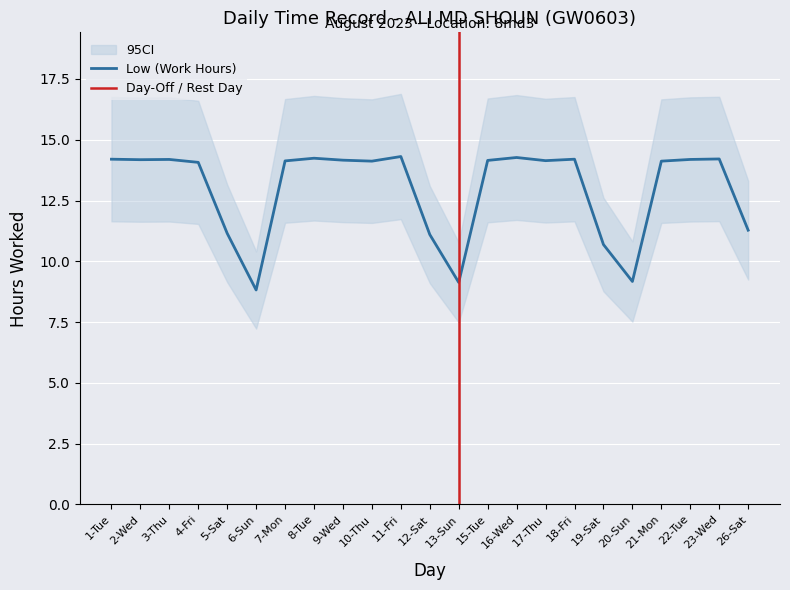

Reading right to left, transcribe all the data shown in this chart.

11.3	14.2	14.2	14.1	9.2	10.7	14.2	14.1	14.3	14.2	9.1	11.1	14.3	14.1	14.2	14.2	14.1	8.8	11.2	14.1	14.2	14.2	14.2